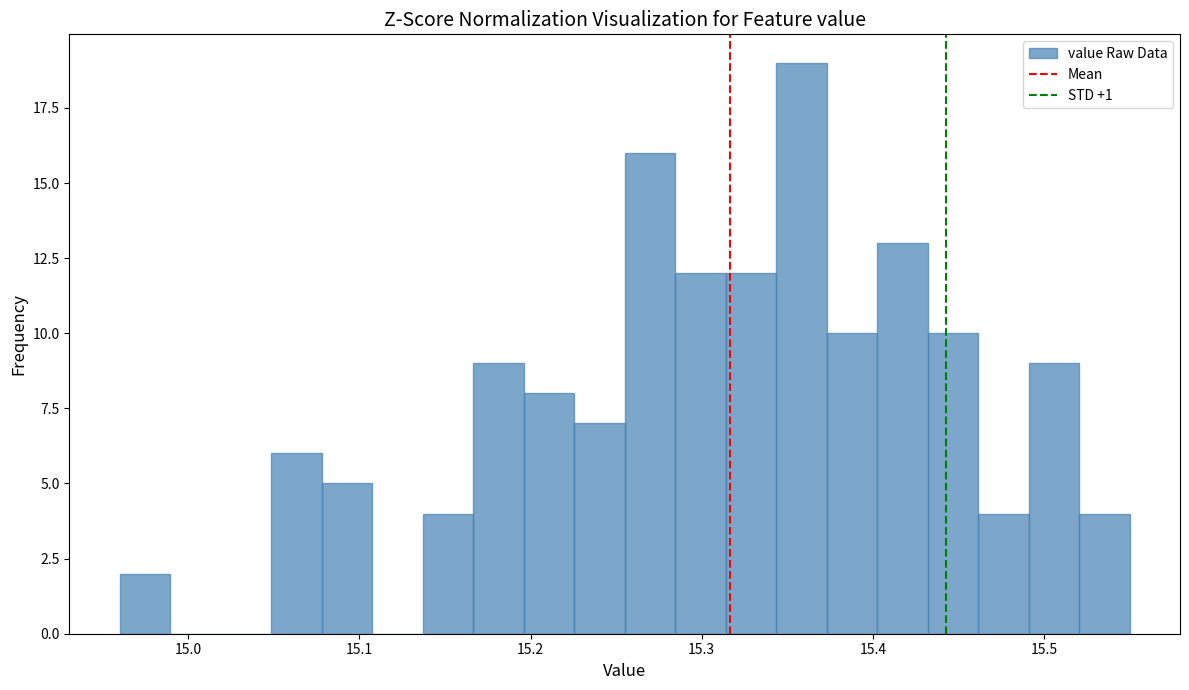

Around what value on the x-axis is the tallest bar? Give the approximate position of its centre, as read against the axis.

15.36